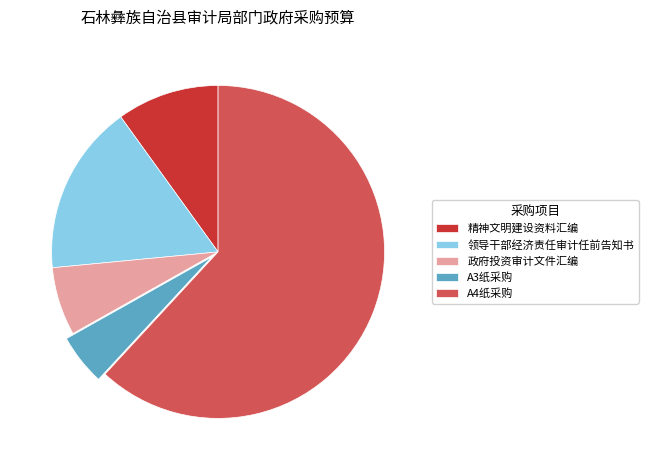

What is the majority slice?

A4纸采购